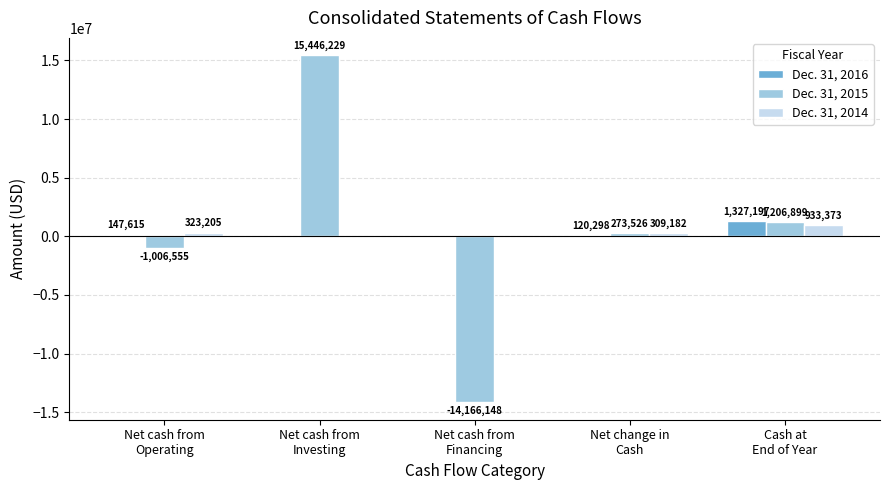

Is the value of Dec. 31, 2014 at Net cash from
Investing greater than the value of Dec. 31, 2015 at Net cash from
Operating?

Yes